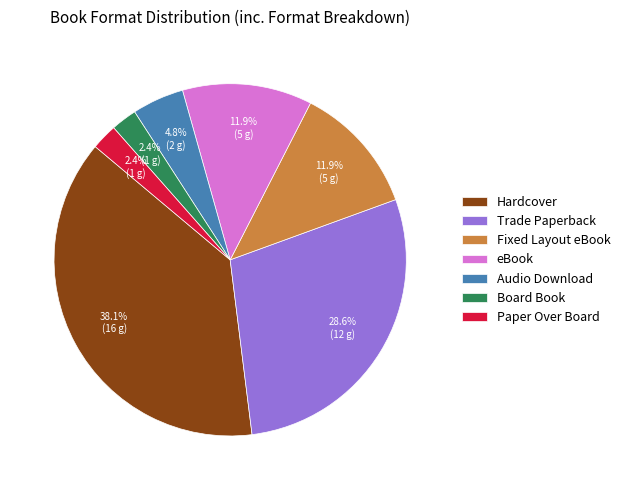

What is the largest slice in the pie chart?

Hardcover